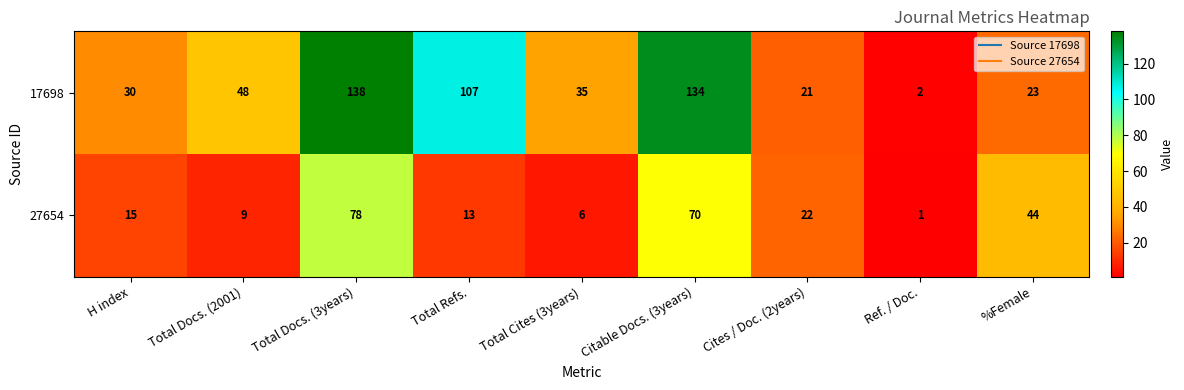

What is the total value across all series at Total Cites (3years)?

41